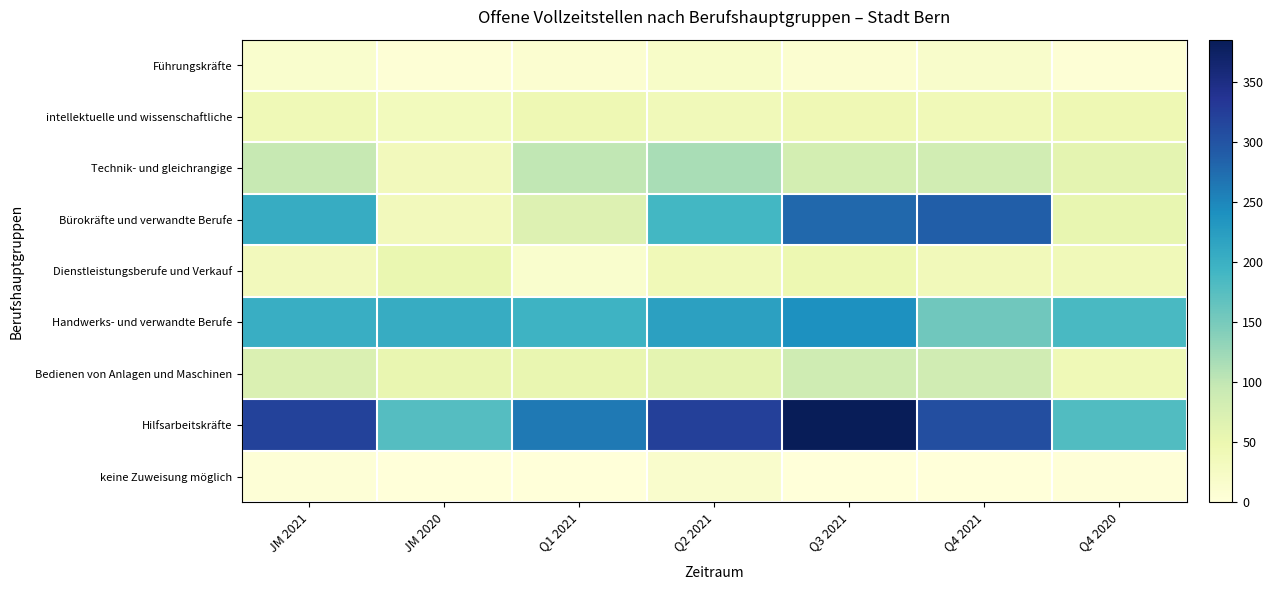

What is the difference between the highest and lowest values at Q2 2021?

307